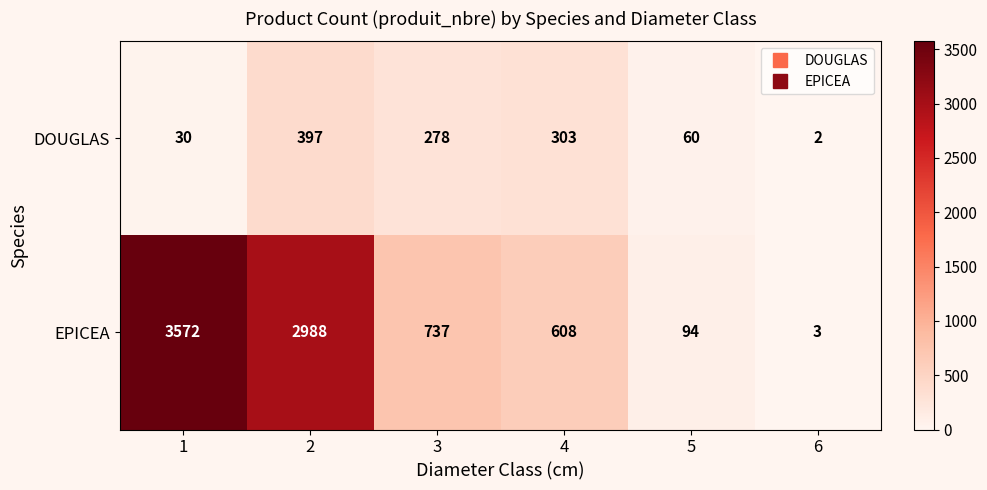

What is the difference between the DOUGLAS values at 6 and 3?

276